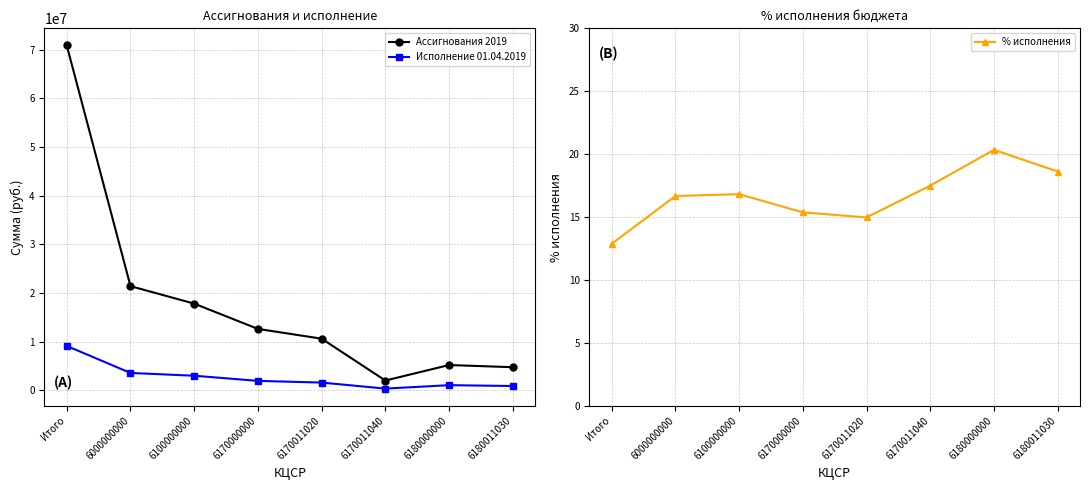

Between 6100000000 and 6170011040, which series saw the biggest shift?

Ассигнования 2019